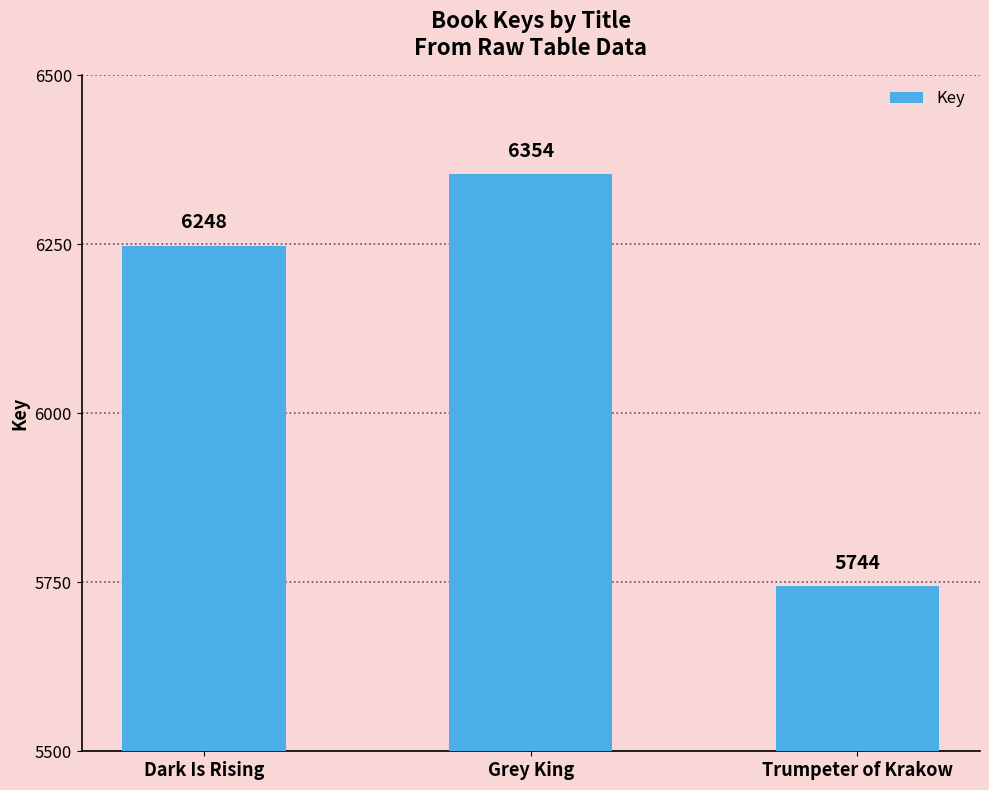

How many categories are shown in the chart?

3